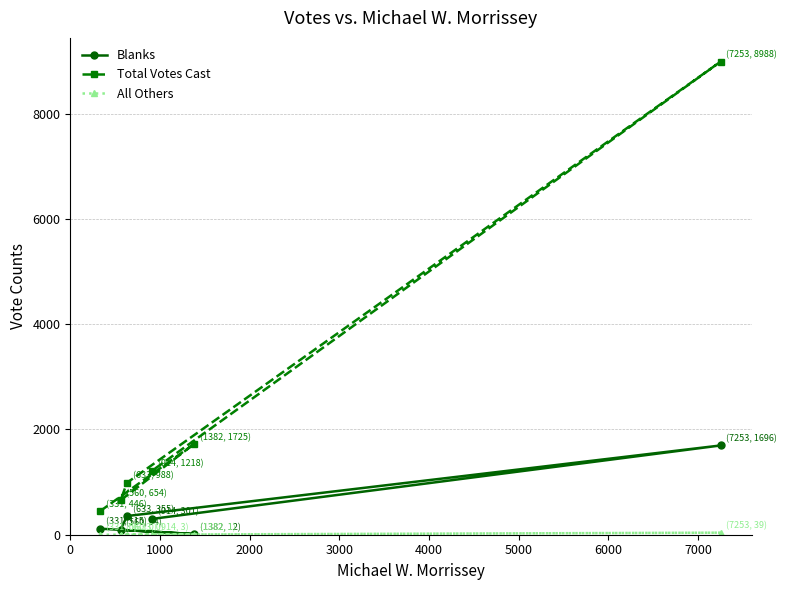

How many values in the Total Votes Cast series exceed 1218?

2